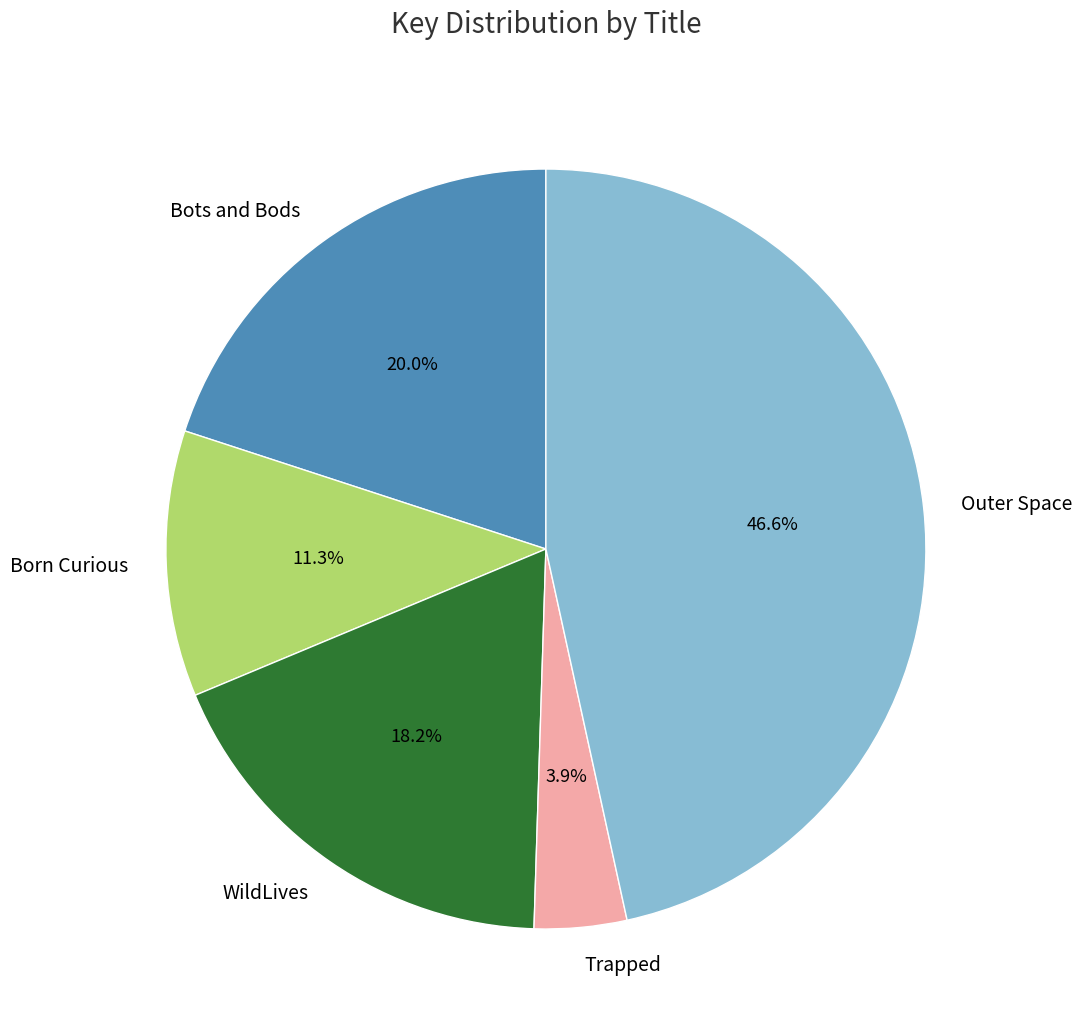

Which slice is the largest?

Outer Space